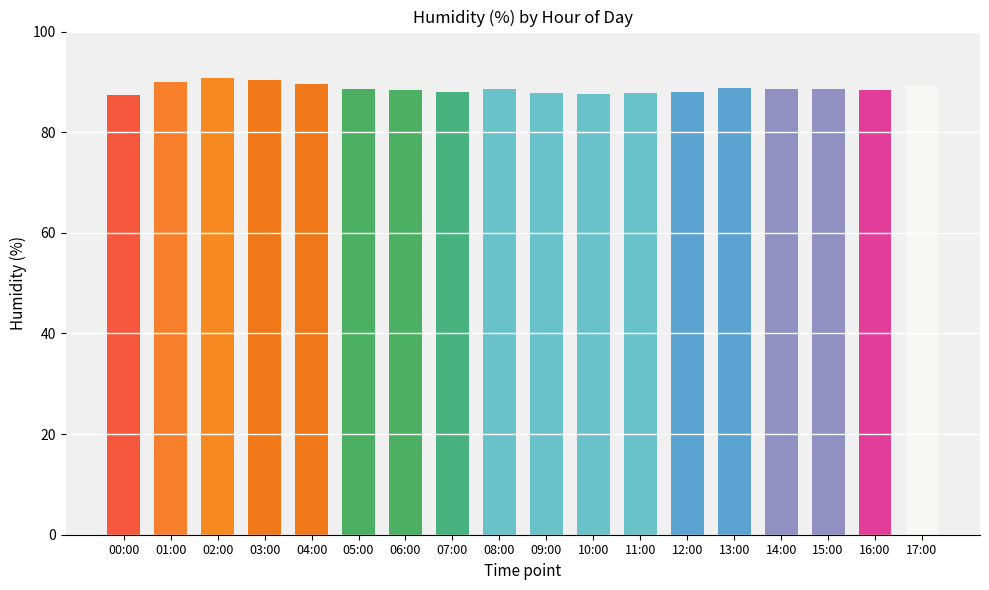

What is the ratio of the value at 12:00 to the value at 00:00?

1.0